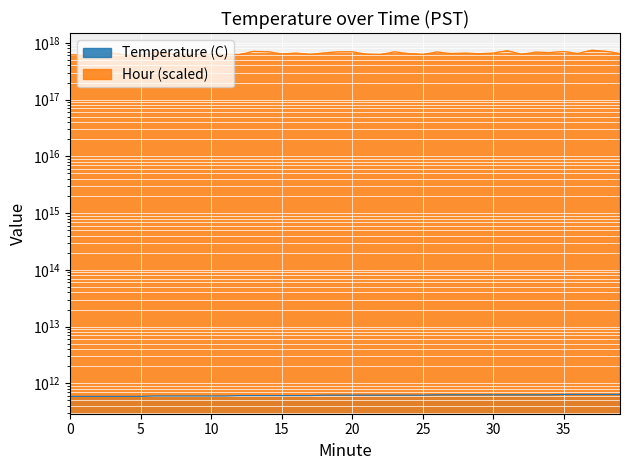

Count the values in the range 600000000000 to 630000000000.

29